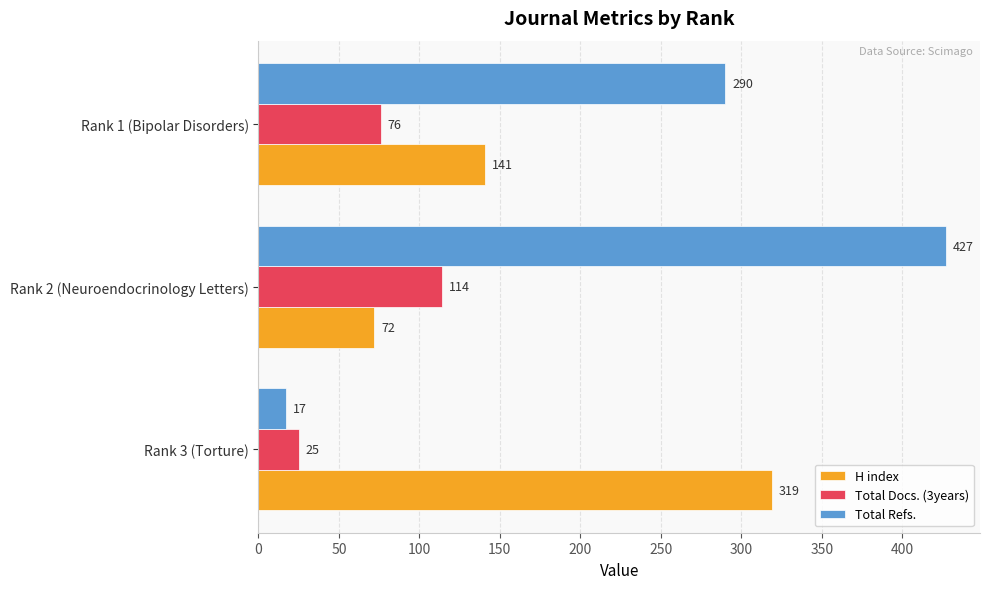

What are all the series names shown in the legend?

H index, Total Docs. (3years), Total Refs.